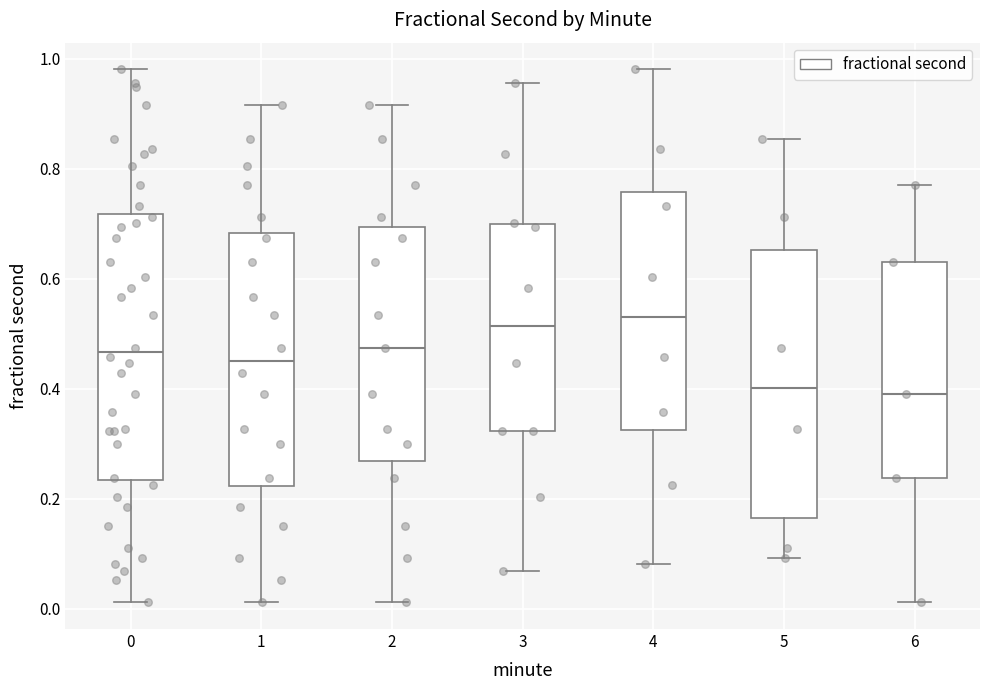

Where does the lower whisker of the box at x = 4 end on the y-axis? The values are not printed on the chart, so give them approximately, as read against the axis.

0.08